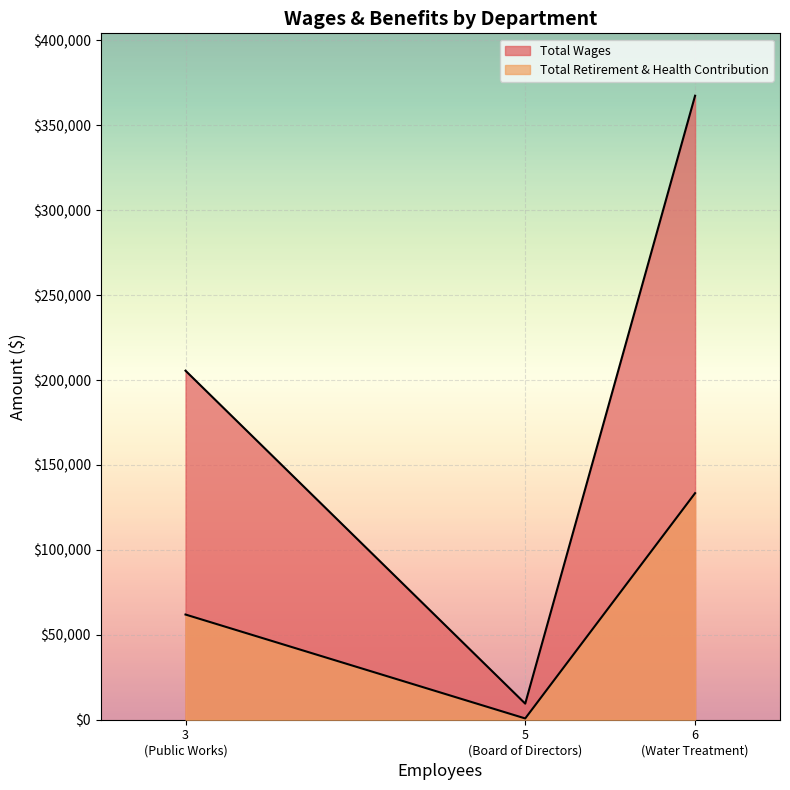

Which category has the lowest value in the Total Retirement & Health Contribution series?

Board of Directors